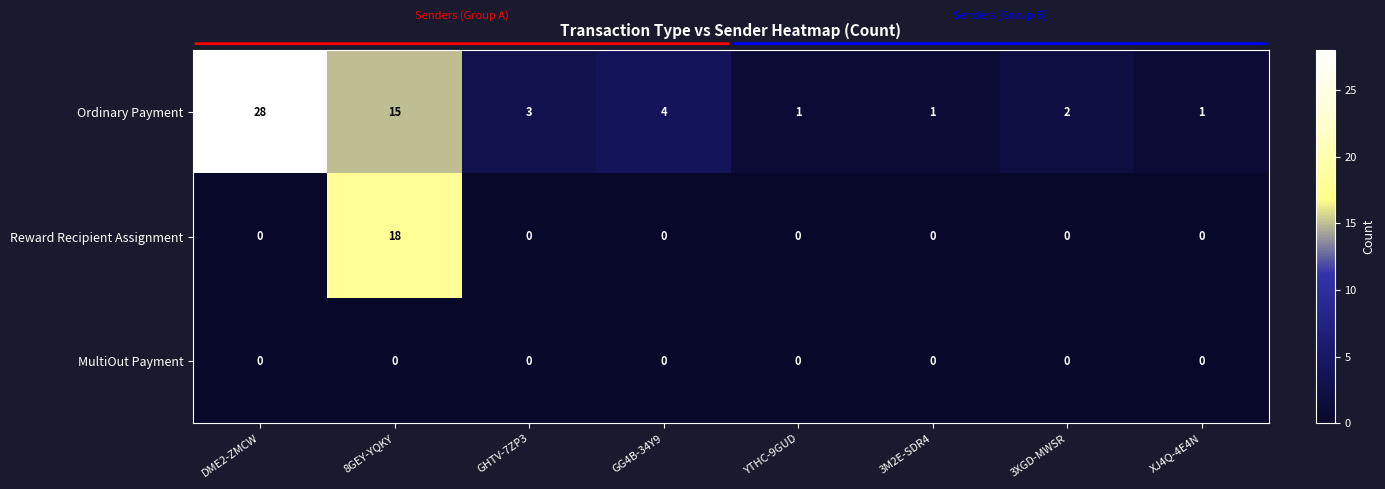

Which series changed the most between GHTV-7ZP3 and GG4B-34Y9?

Ordinary Payment